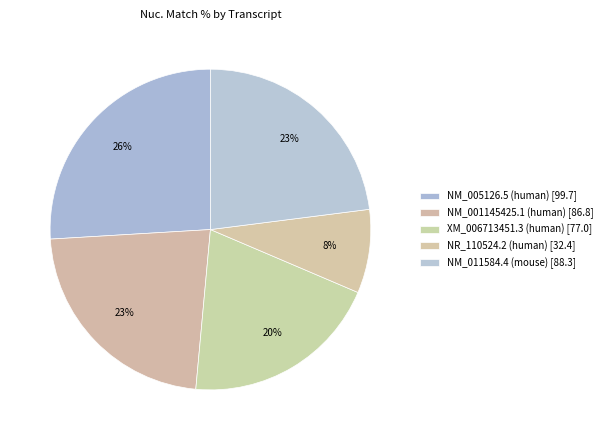

How many segments does this pie chart have?

5